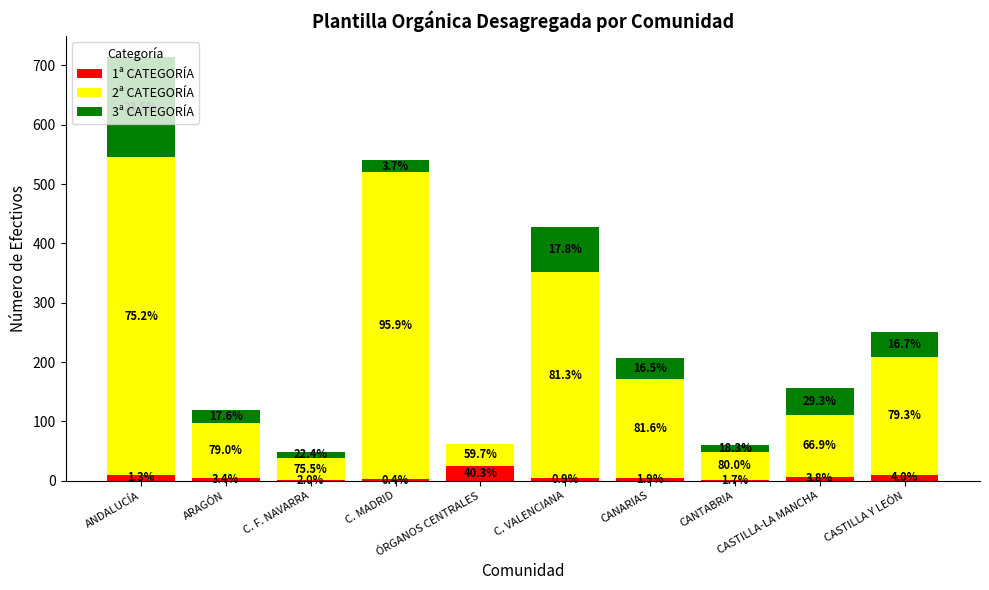

What is the average value of the 2ª CATEGORÍA series?

209